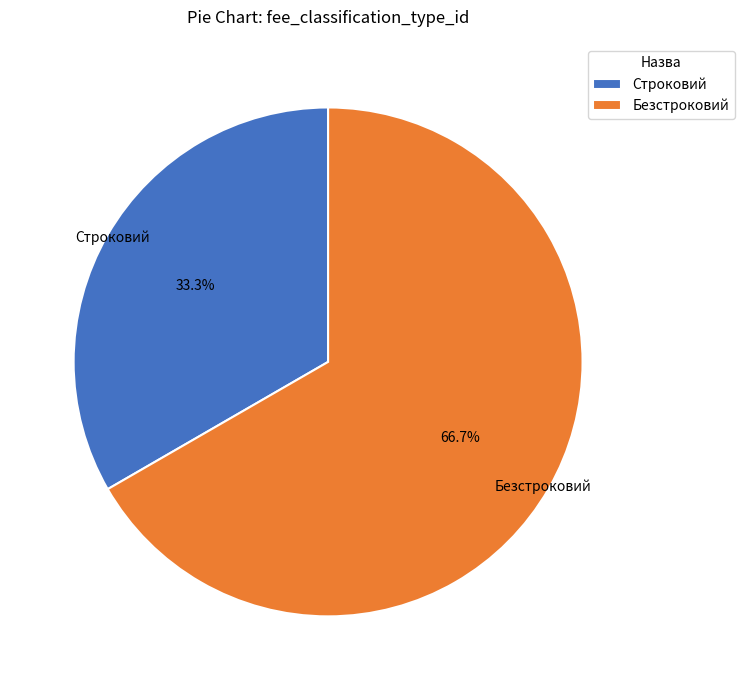

Is the sum of Безстроковий and Строковий greater than half?

Yes